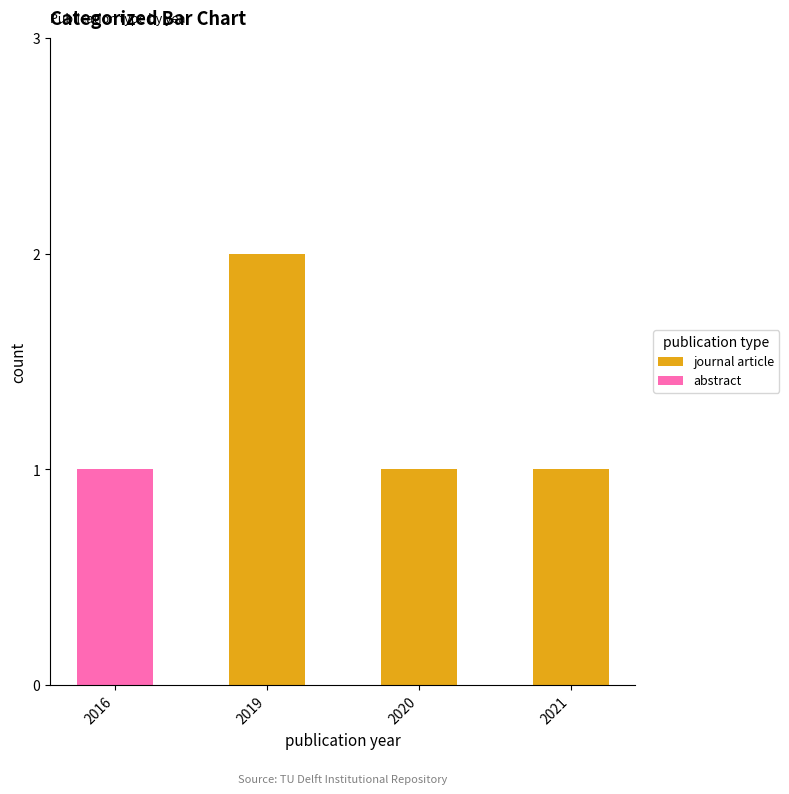

How many positive values does the journal article series have?

3